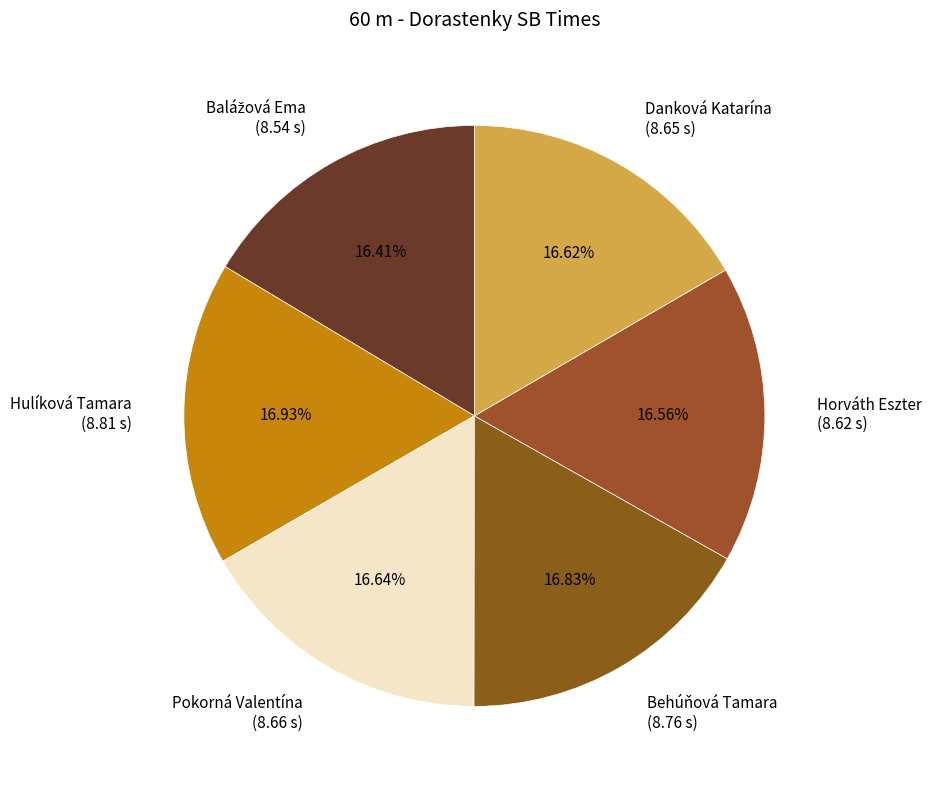

Does Pokorná Valentína account for over 50% of the chart?

No